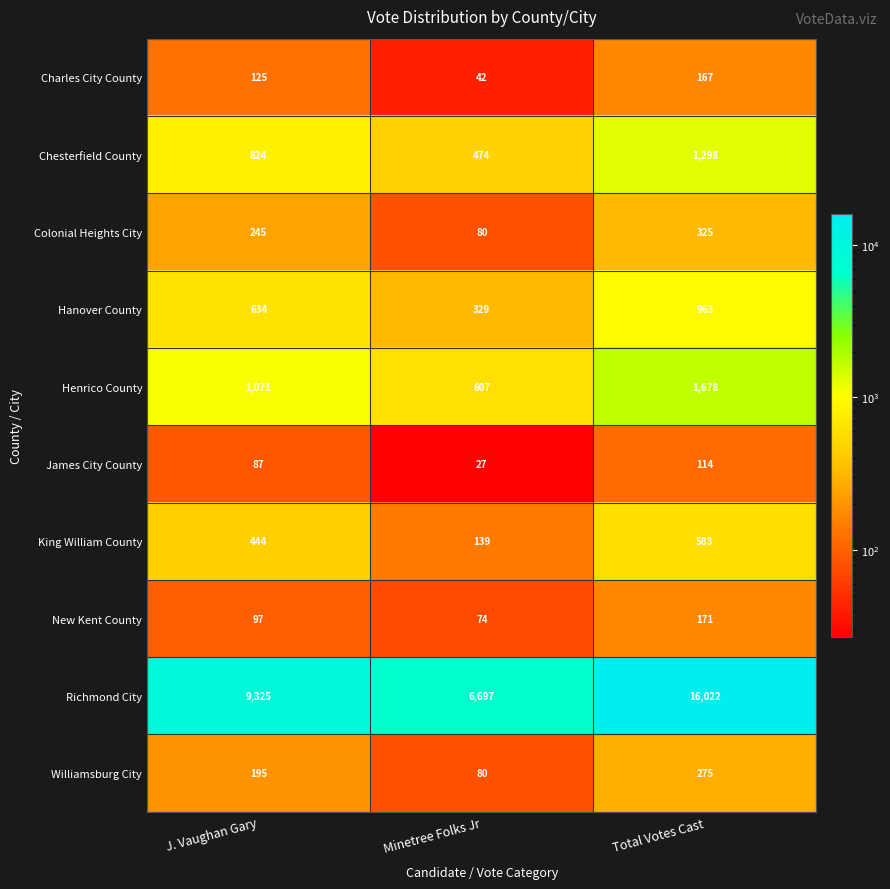

True or false: Colonial Heights City has a value of 119 at Total Votes Cast.

False